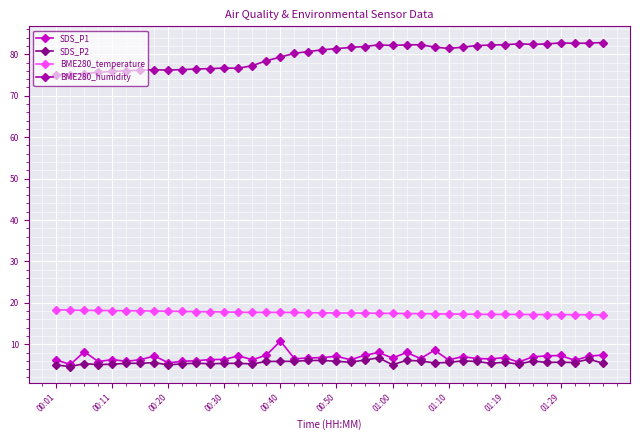

What is the minimum value shown in the chart?

4.6